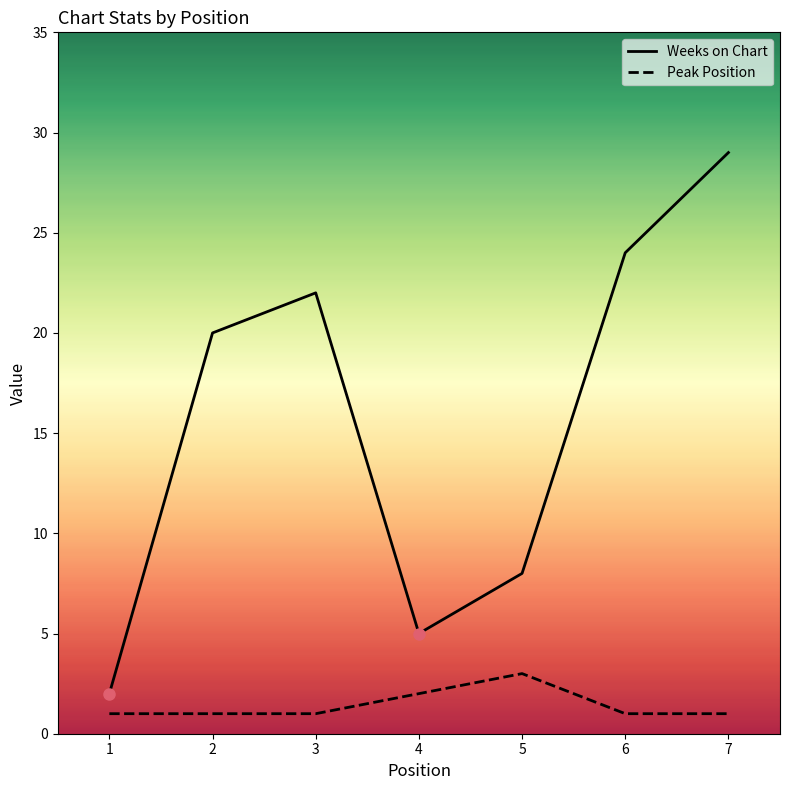

List the series in order of their overall mean, highest first.

Weeks on Chart, Peak Position